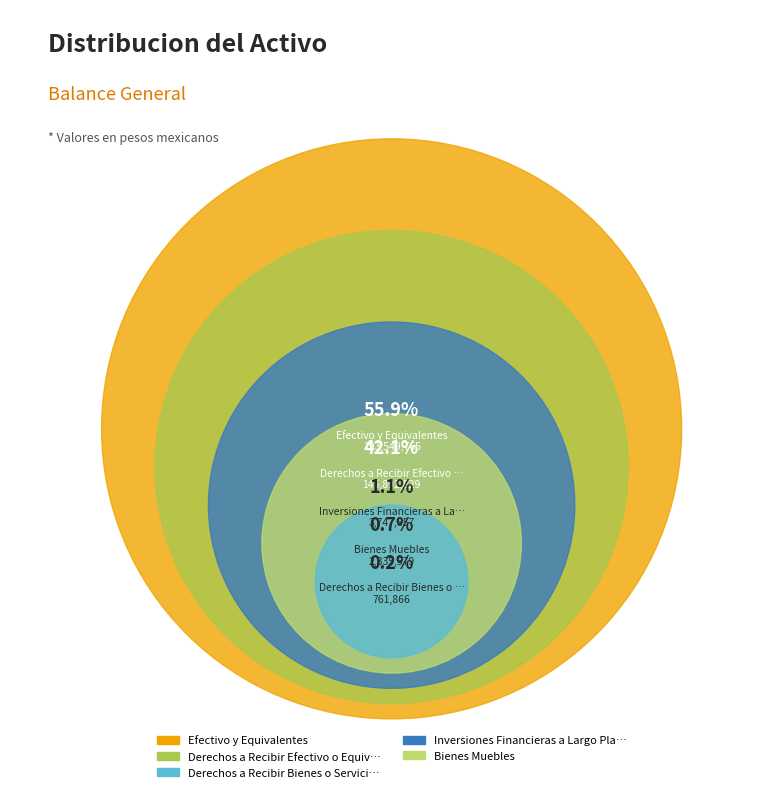

To the nearest percent, what percentage of the pie is Derechos a Recibir Efectivo o Equivalentes?

42%